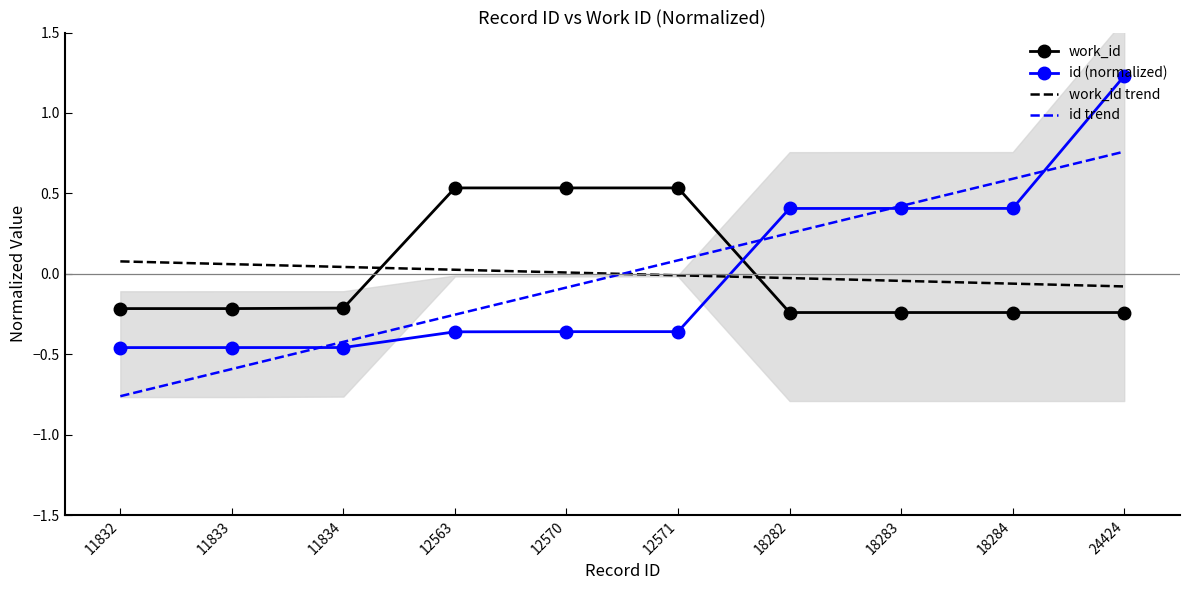

List the labels in order of id trend value, largest first.

24424, 18284, 18283, 18282, 12571, 12570, 12563, 11834, 11833, 11832